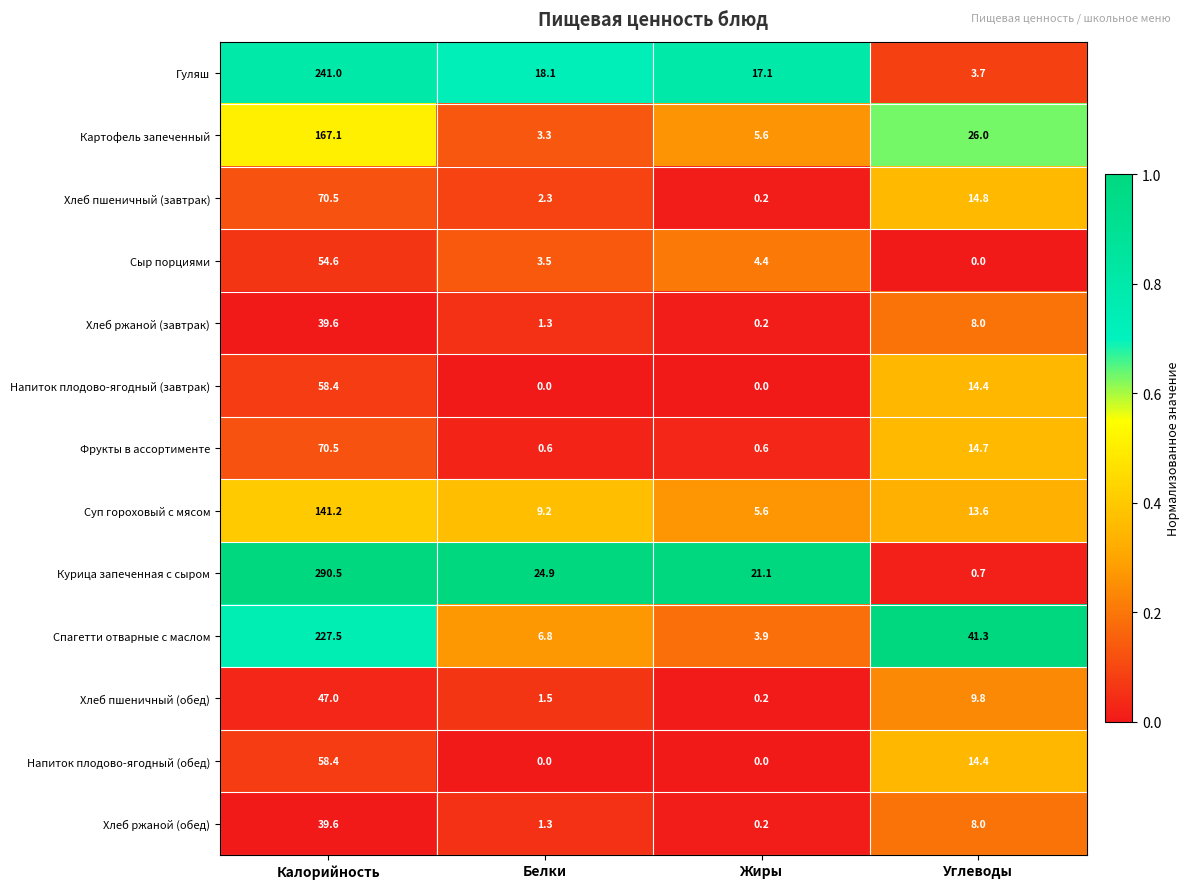

What is the sum of the Фрукты в ассортименте values at Белки and Жиры?

1.2